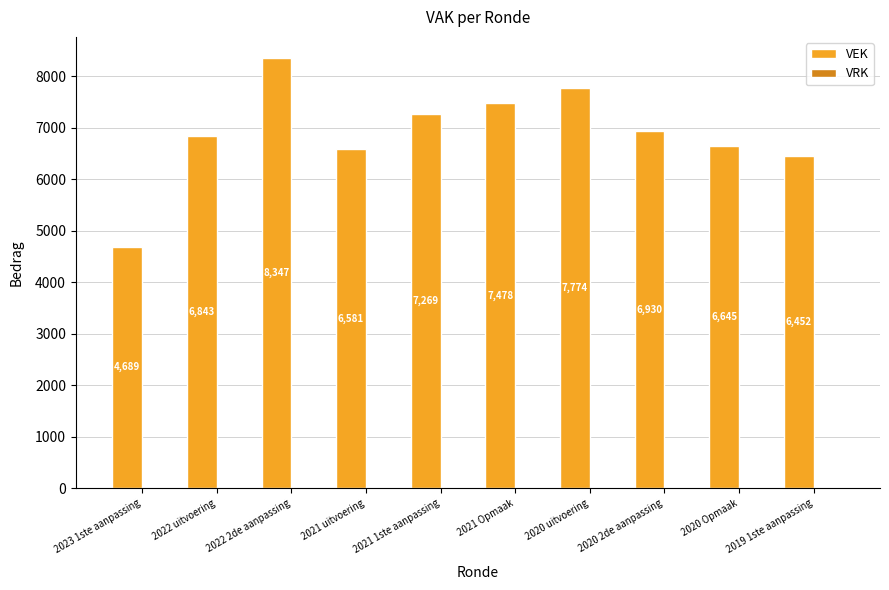

Which has a higher value, 2023 1ste aanpassing or 2020 2de aanpassing?

2020 2de aanpassing